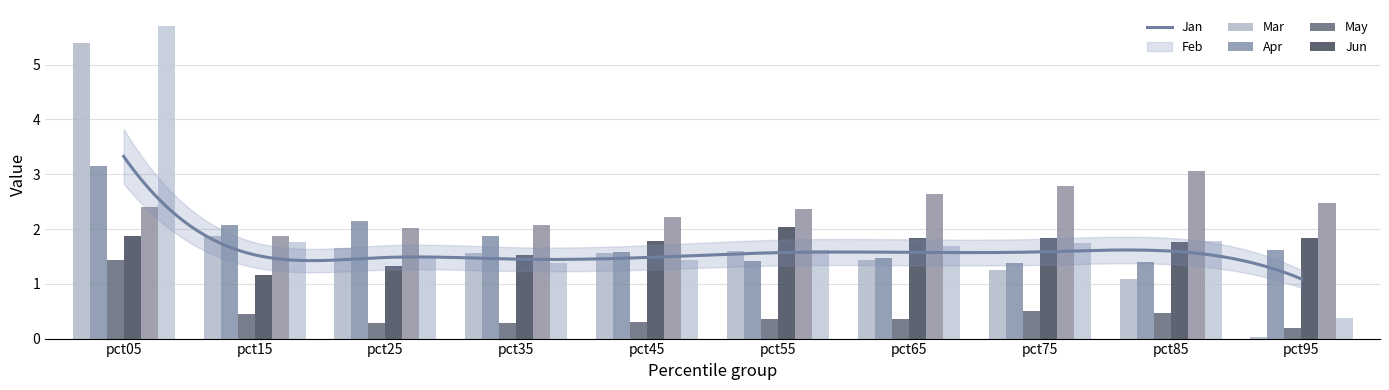

The value of Jun at pct85 is 3.2. True or false?

False